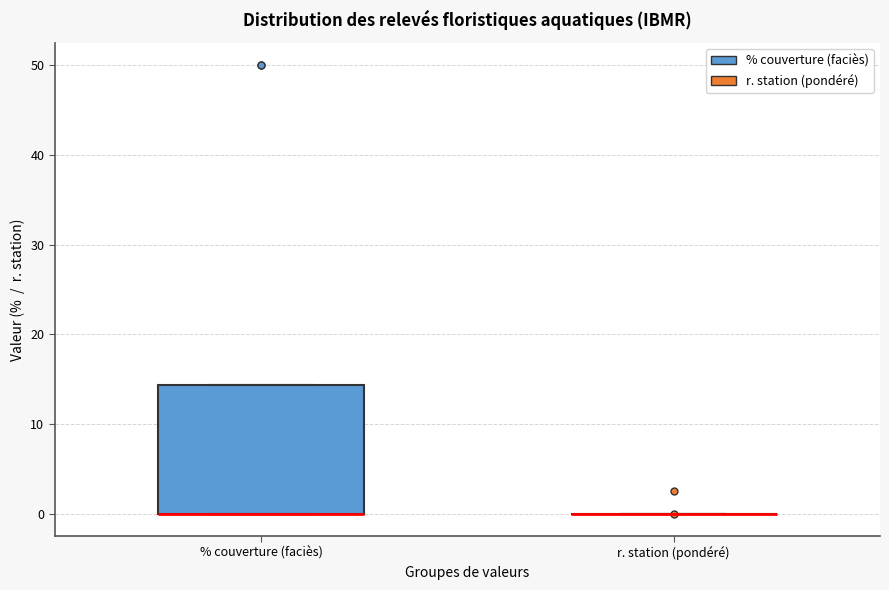

Reading left to right, read every box against the y-axis: the position of its median line, the range the box covers, and the ends of its whiskers. The values are not printed on the chart, so give them approximately, as read against the axis.

% couverture (faciès): median 0 (drawn on the box's lower edge), box 0 to 14, whiskers 0 to 14
r. station (pondéré): box collapsed to a line at 0, whiskers 0 to 0